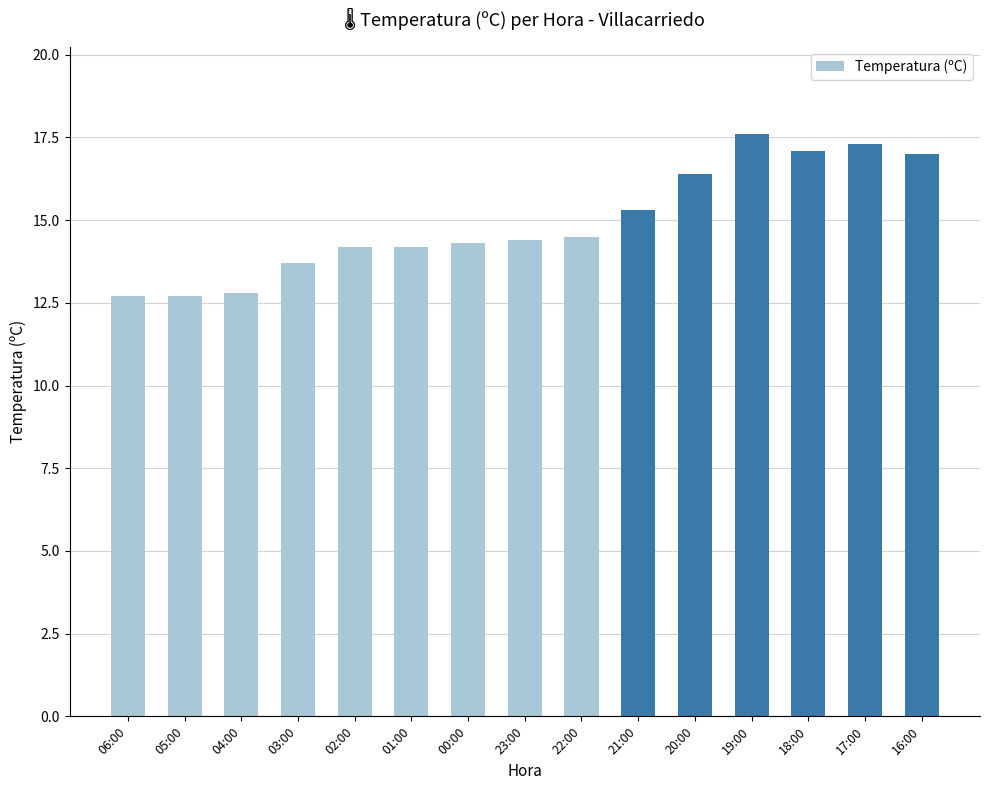

The chart shows a value of 8.4 at 03:00. True or false?

False